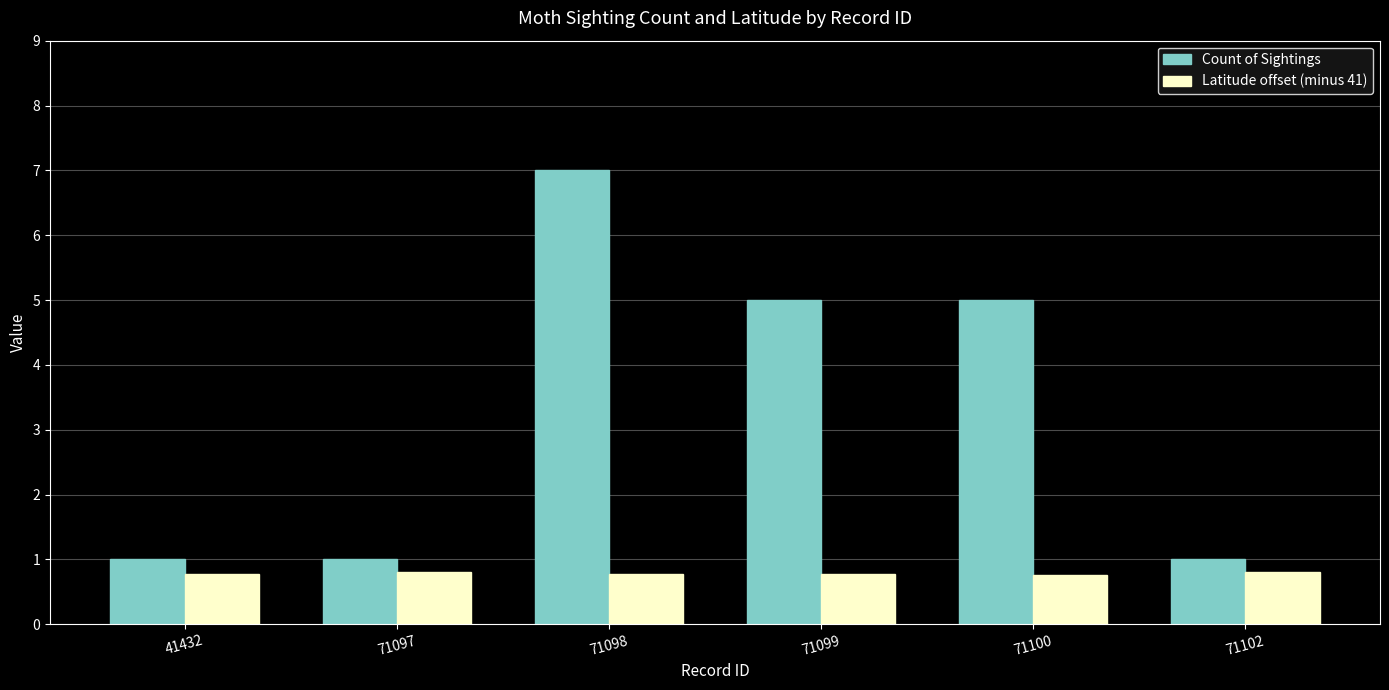

Is it true that Latitude offset (minus 41) equals 0.8 at 71098?

True